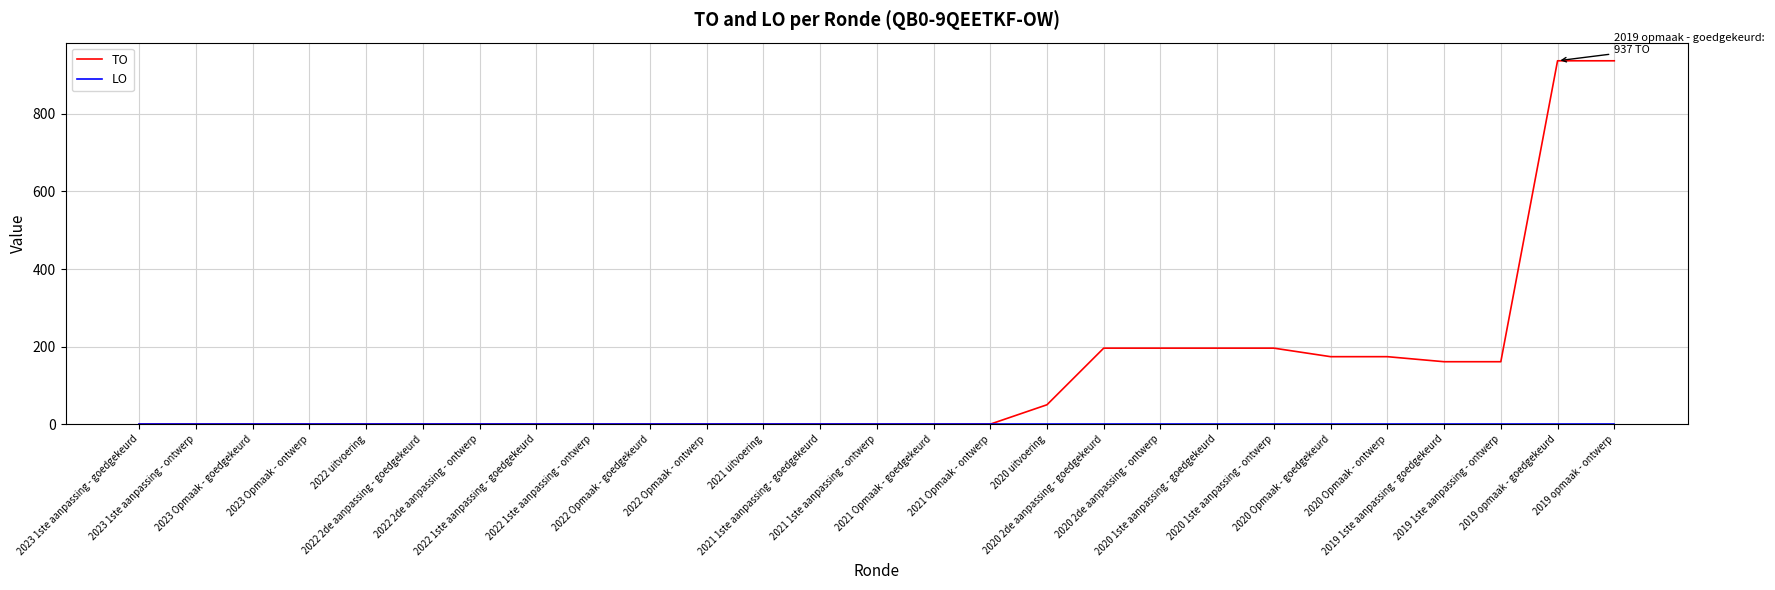

What is the greatest value displayed?

937